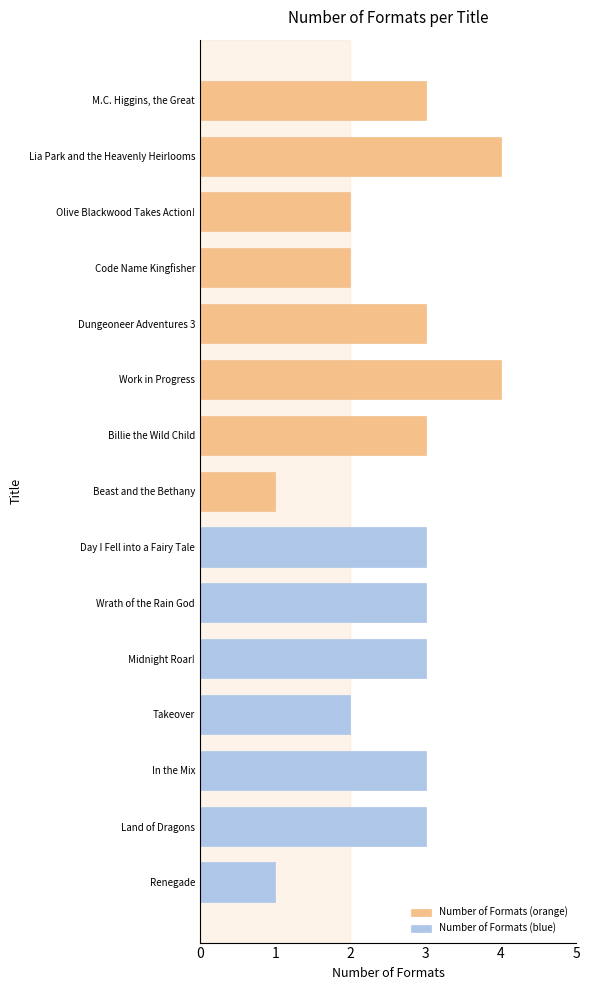

What is the value of the 5th bar from the left?

3